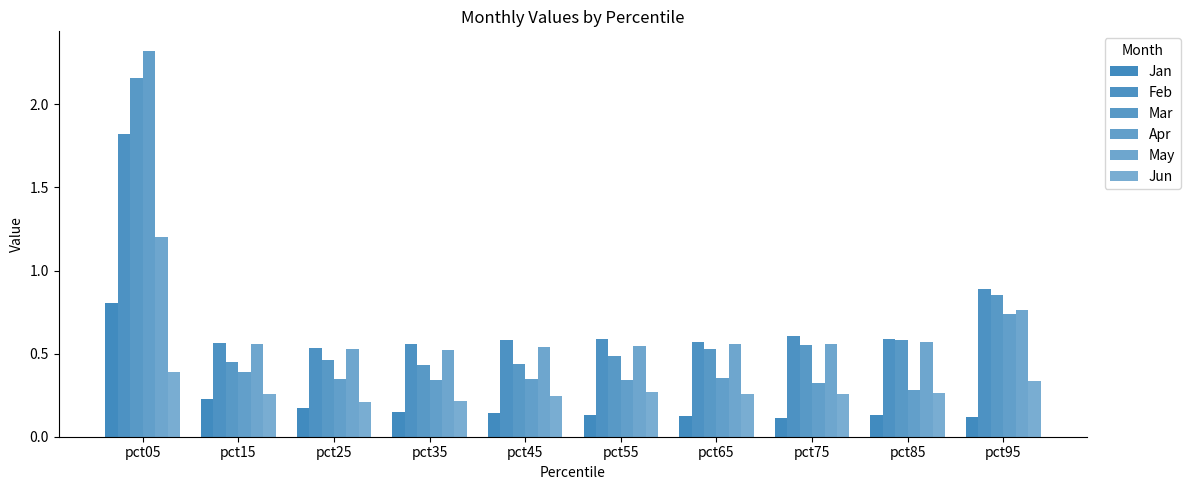

True or false: Jun has a value of 0.3 at pct55.

True